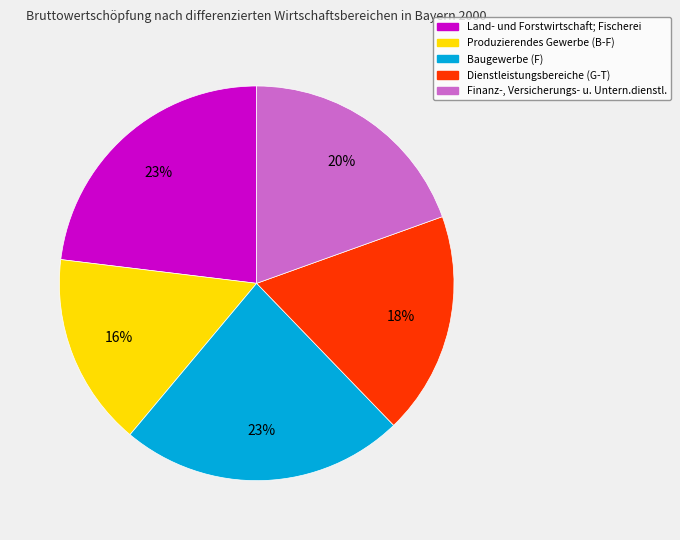

Is there any slice that represents more than half of the pie?

No